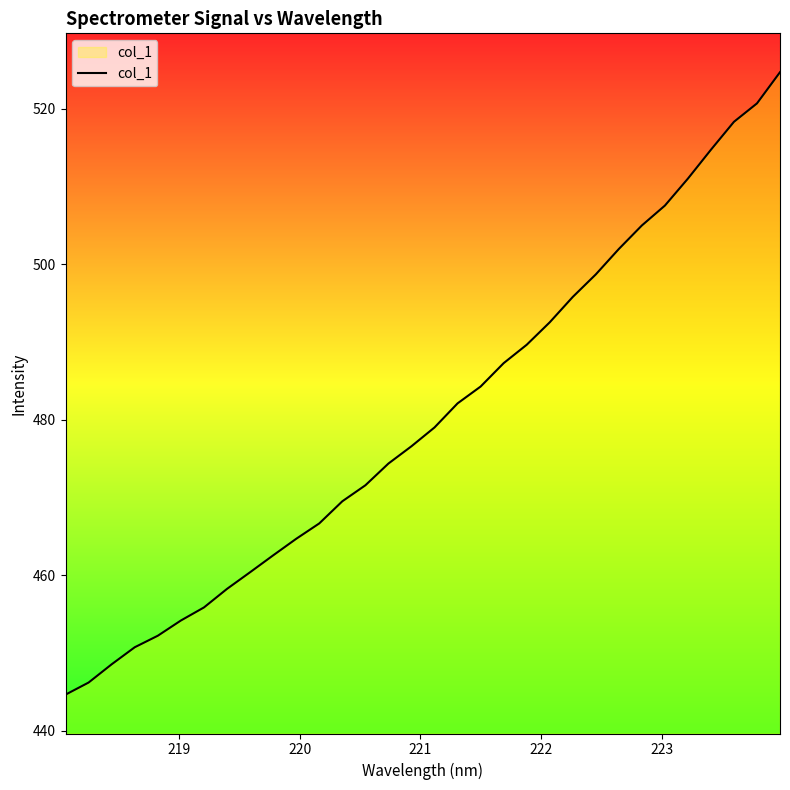

What is the minimum value shown in the chart?

444.7